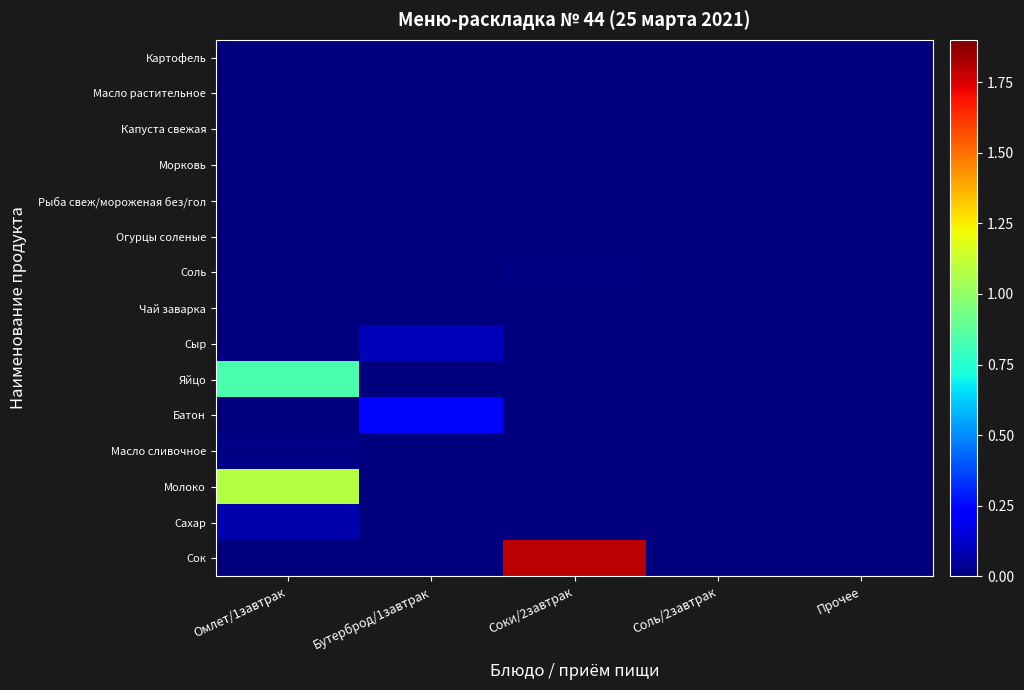

What is the greatest value displayed?

1.8